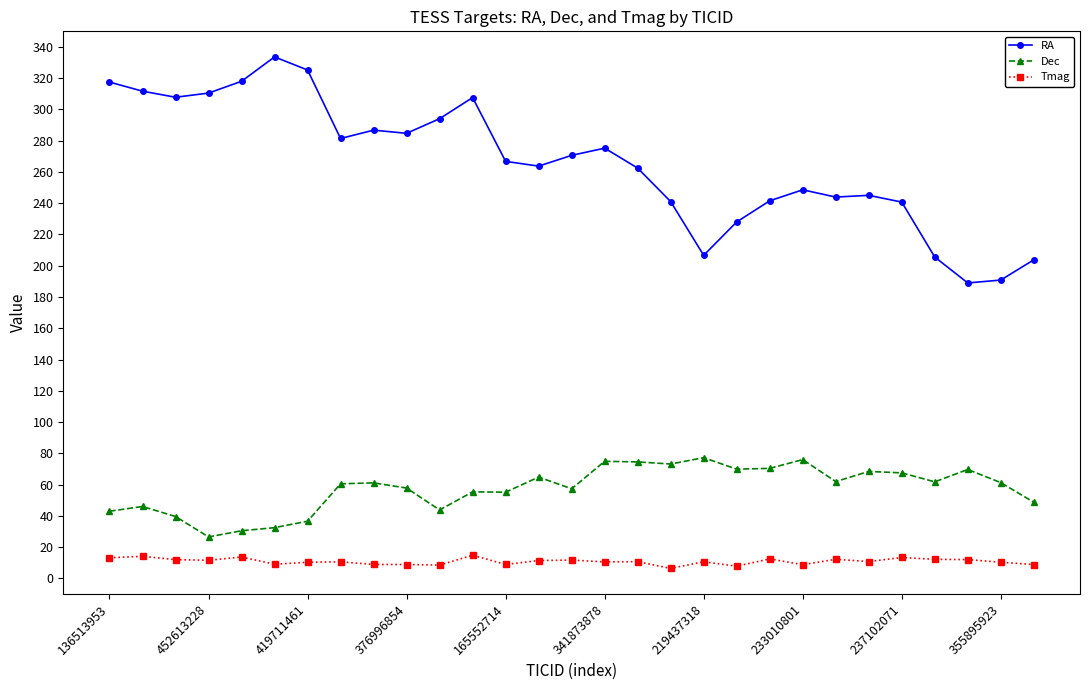

What is the smallest value displayed?

6.4